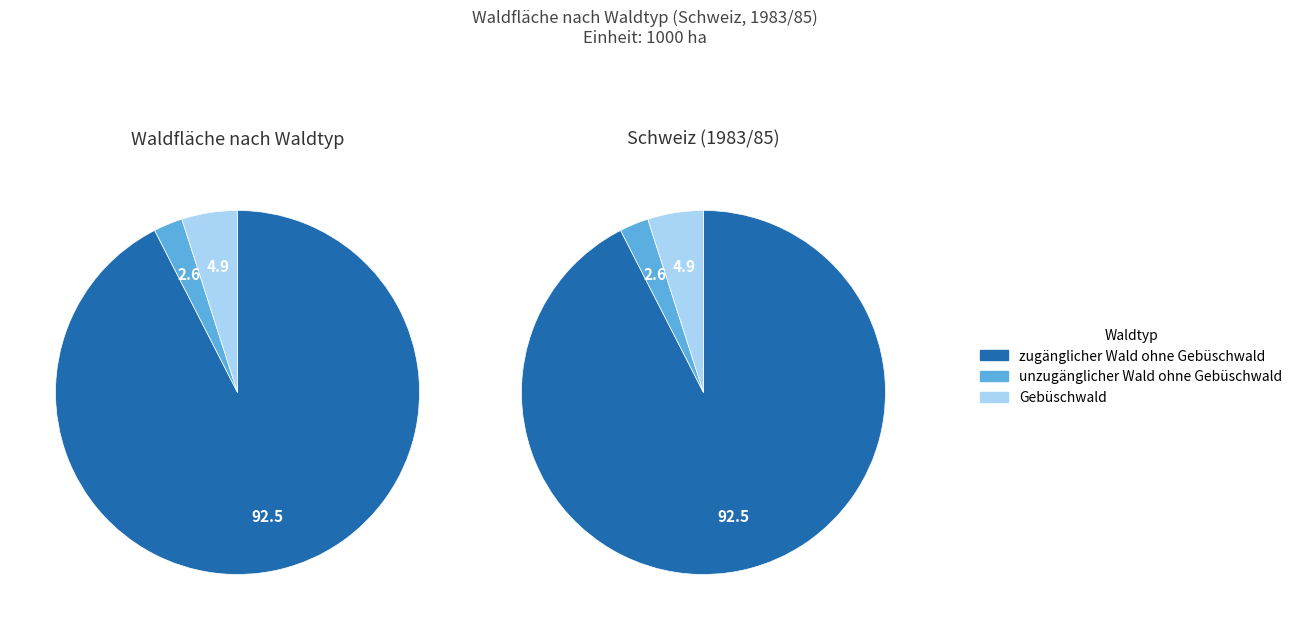

To the nearest percent, what is the difference between the largest and smallest slice percentages?

90%